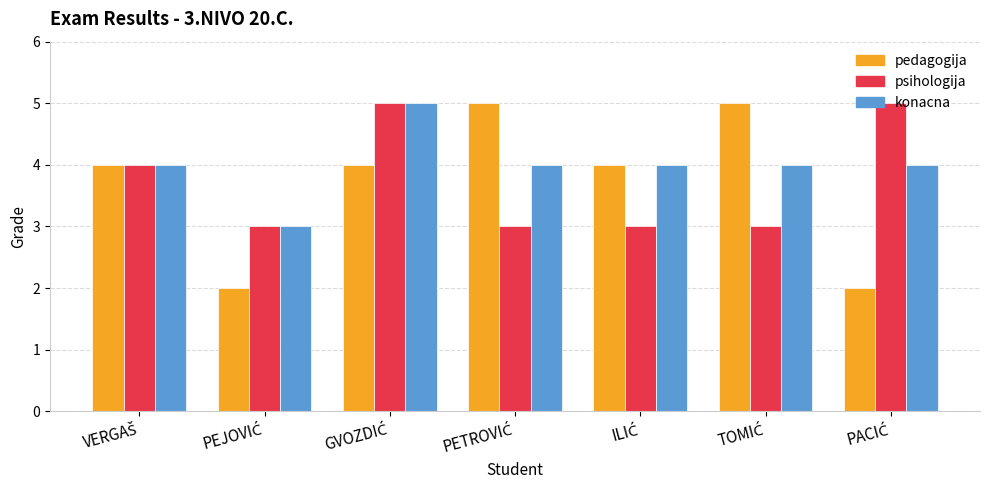

What is the difference between the maximum and minimum values in the konacna series?

2